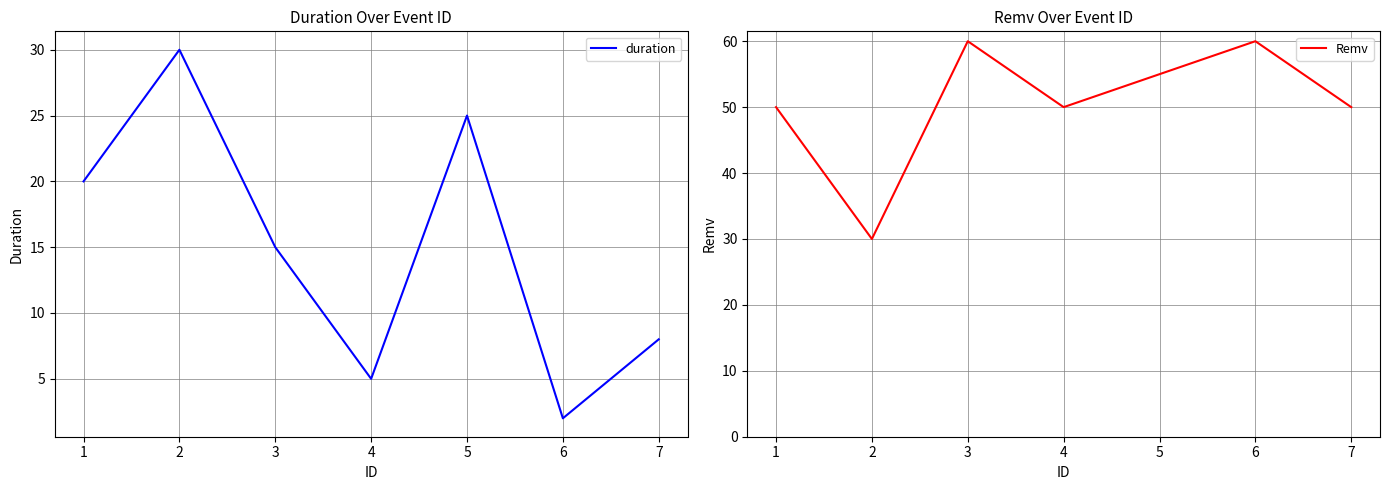

Where does the Remv series first go above 50?

3